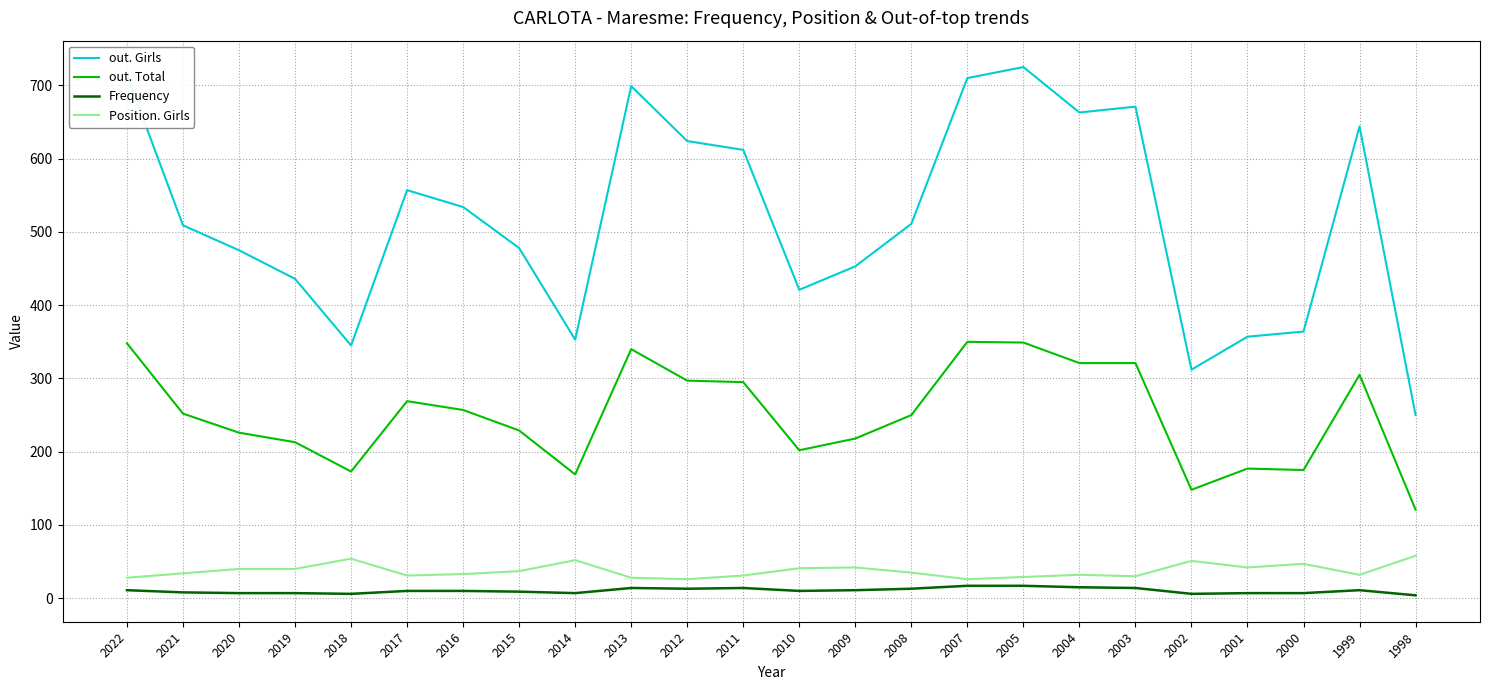

At how many categories does at least one series exceed 548?

10